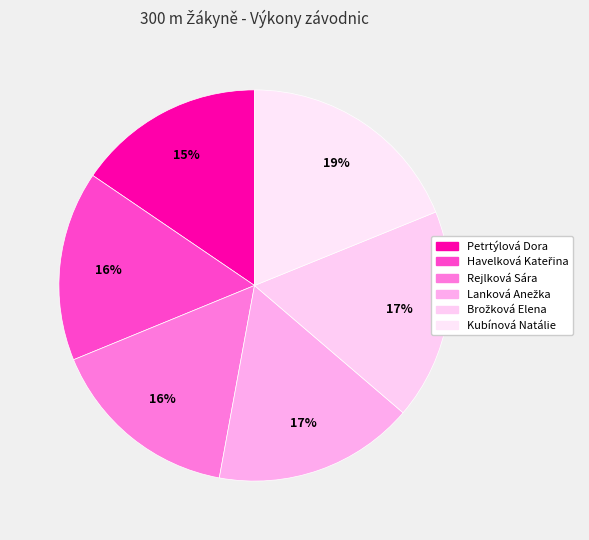

Is there a majority slice in this chart?

No